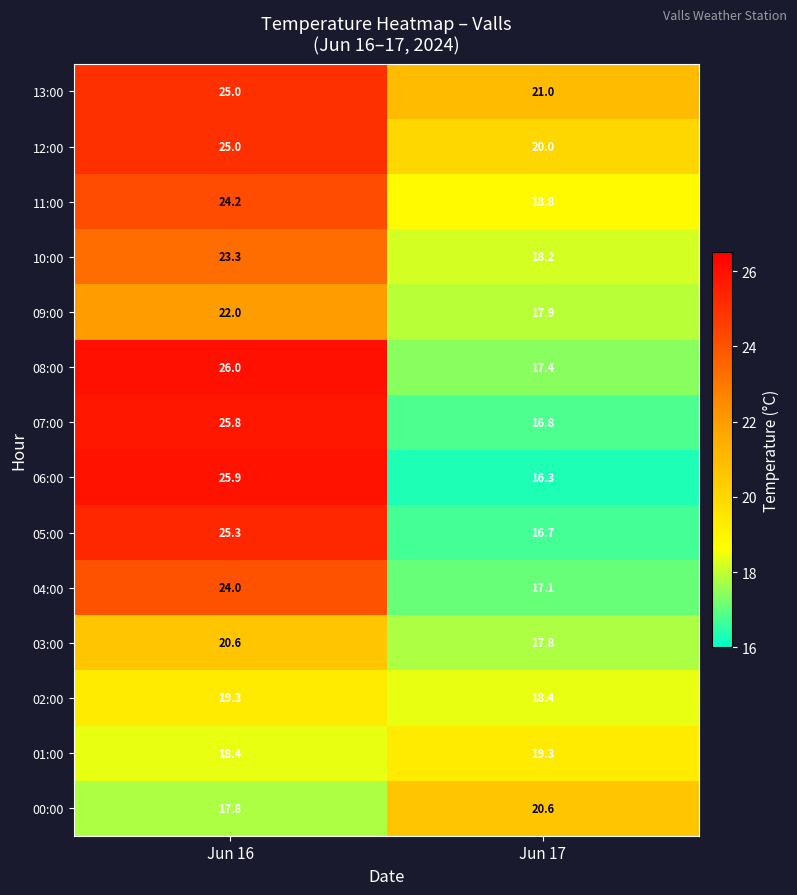

What is the sum of all 08:00 values?

43.4